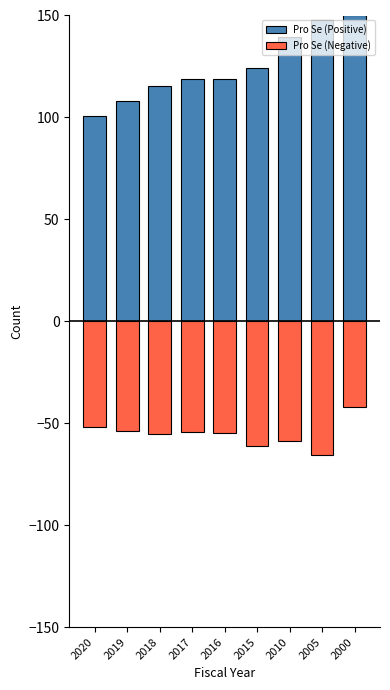

Reading right to left, what are all the values shown in this chart?

Pro Se (Positive): 2000=150.0	2005=147.7	2010=139.3	2015=124.1	2016=118.8	2017=118.8	2018=115.2	2019=108.0	2020=100.8
Pro Se (Negative): 2000=-42.1	2005=-65.4	2010=-58.9	2015=-61.2	2016=-54.6	2017=-54.5	2018=-55.1	2019=-53.6	2020=-51.6